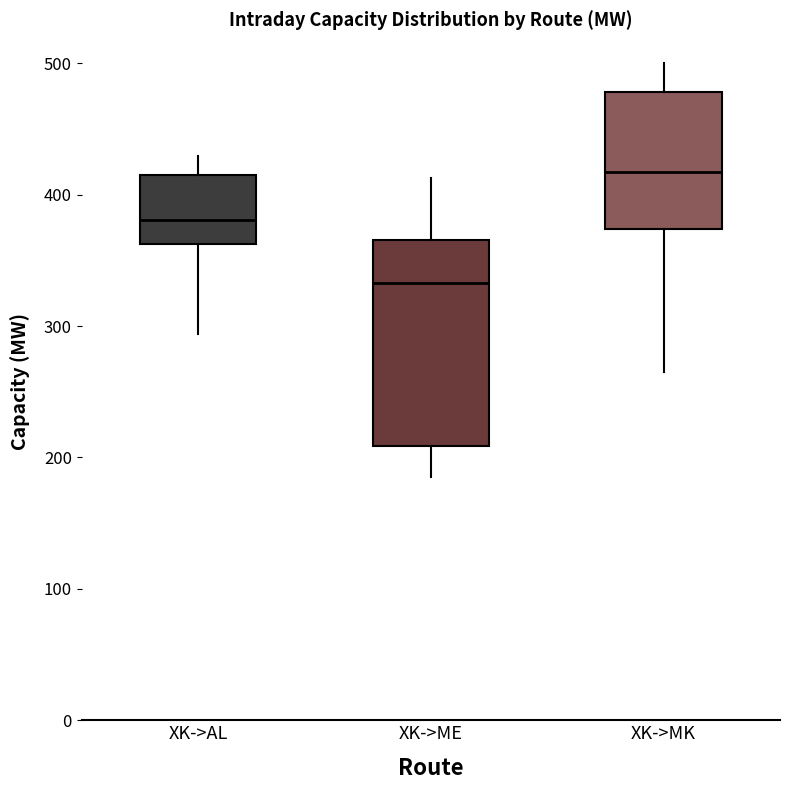

Reading left to right, read every box against the y-axis: the position of its median line, the range the box covers, and the ends of its whiskers. The values are not printed on the chart, so give them approximately, as read against the axis.

XK->AL: median 380, box 360 to 410, whiskers 290 to 430
XK->ME: median 330, box 210 to 370, whiskers 190 to 410
XK->MK: median 420, box 370 to 480, whiskers 270 to 500